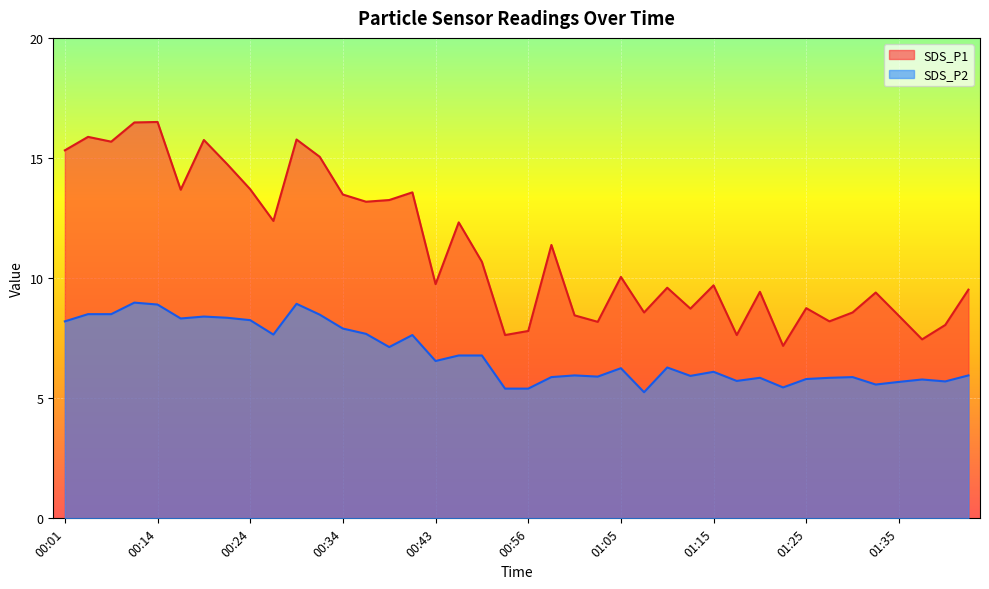

Does the chart display data point markers on the line(s)?

No